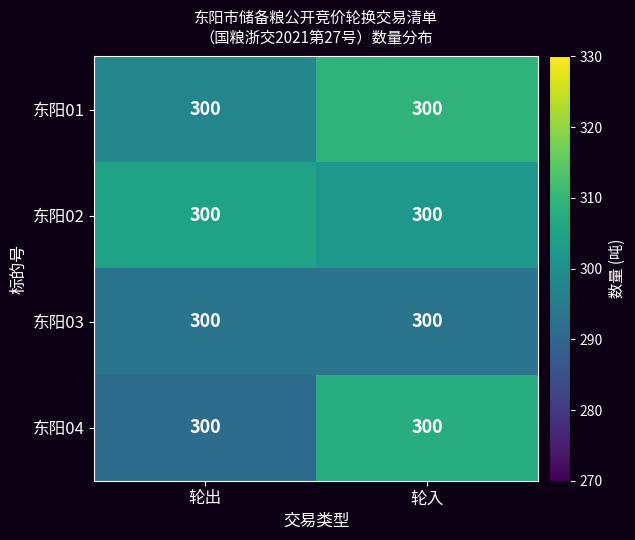

At which label is 东阳02 closest to 303?

轮入